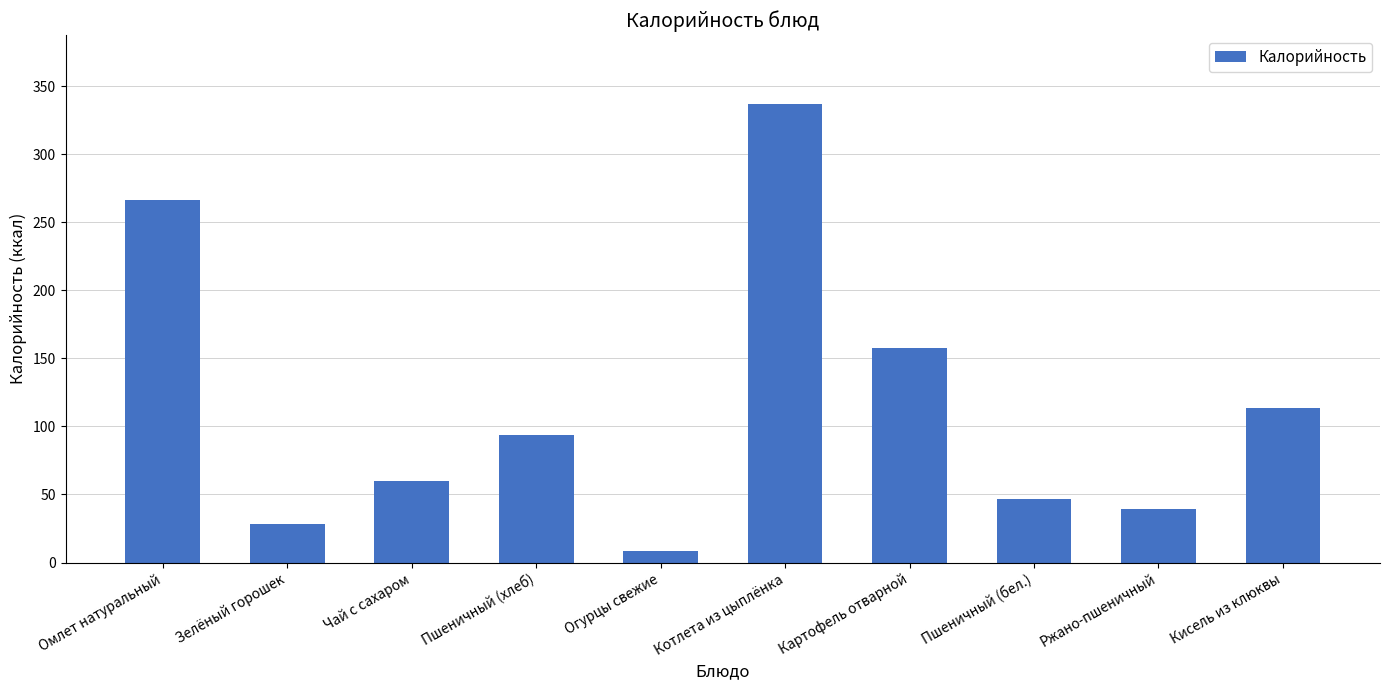

The chart shows a value of 94.0 at Пшеничный (хлеб). True or false?

True